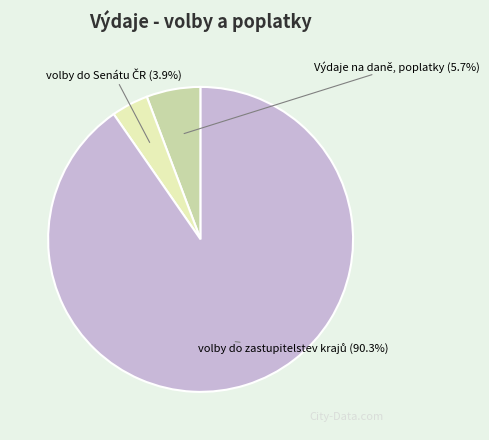

How much of the chart is everything except Výdaje na daně, poplatky?

94.3%